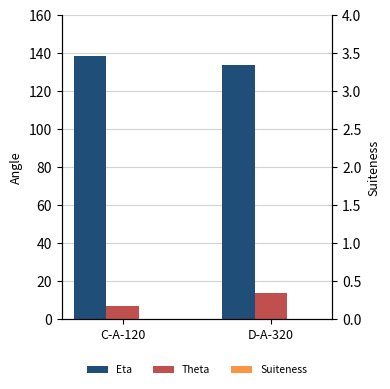

Is the value of Eta at D-A-320 greater than the value of Theta at D-A-320?

Yes